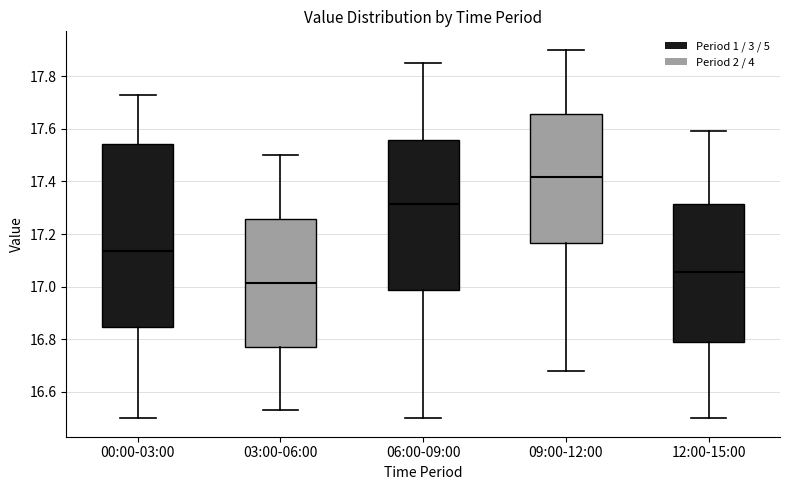

Reading left to right, transcribe this box plot: for each box, give where its median line is, the range the box spans, and where its two whiskers end, as read against the y-axis. The values are not printed on the chart, so give them approximately, as read against the axis.

00:00-03:00: median 17.14, box 16.84 to 17.54, whiskers 16.50 to 17.74
03:00-06:00: median 17.02, box 16.78 to 17.26, whiskers 16.54 to 17.50
06:00-09:00: median 17.32, box 16.98 to 17.56, whiskers 16.50 to 17.86
09:00-12:00: median 17.42, box 17.16 to 17.66, whiskers 16.68 to 17.90
12:00-15:00: median 17.06, box 16.80 to 17.32, whiskers 16.50 to 17.60